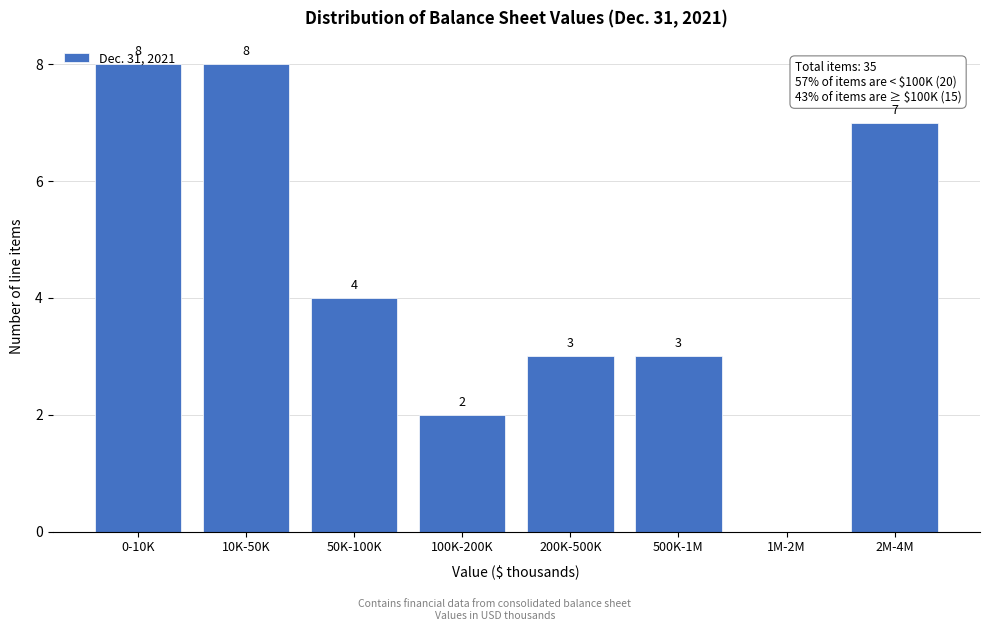

What is the change in value from 50K-100K to 1M-2M?

-4